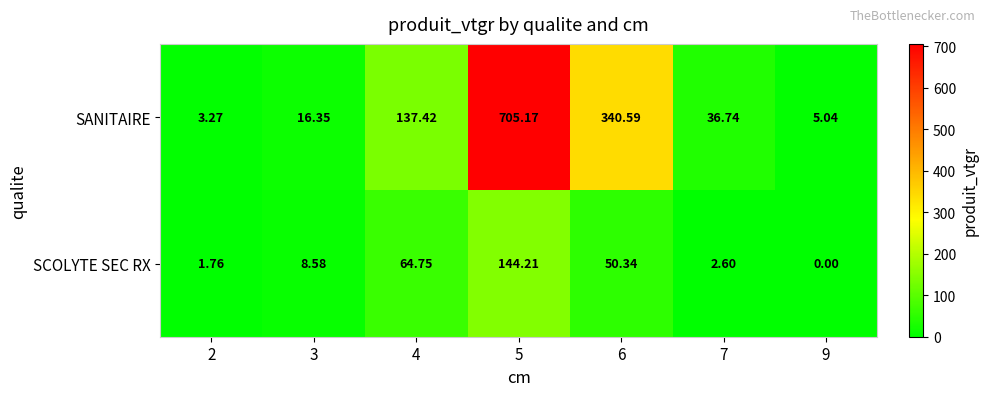

Which series changed the most between 7 and 9?

SANITAIRE